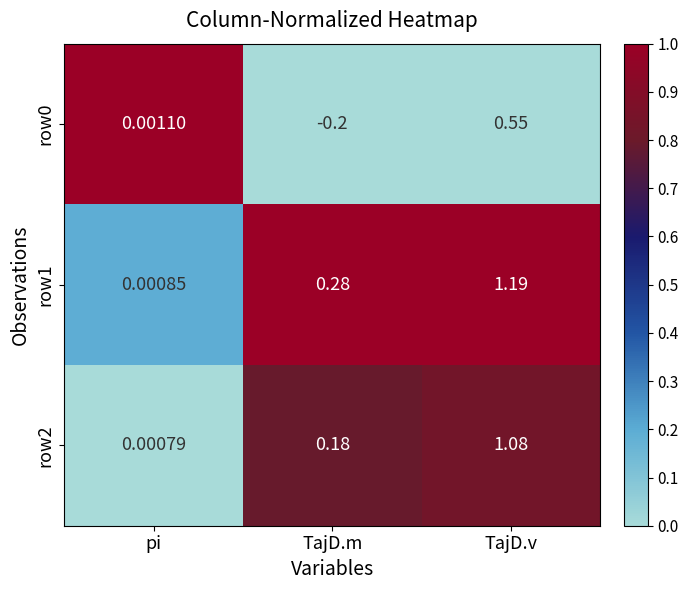

Which series has the largest total across all categories?

row1